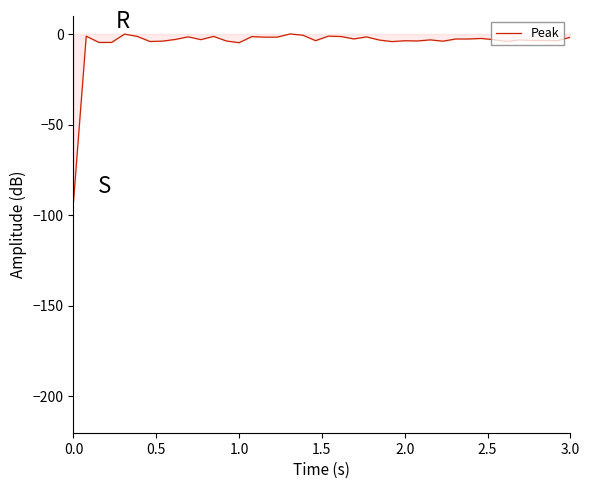

What is the smallest value displayed?

-92.5